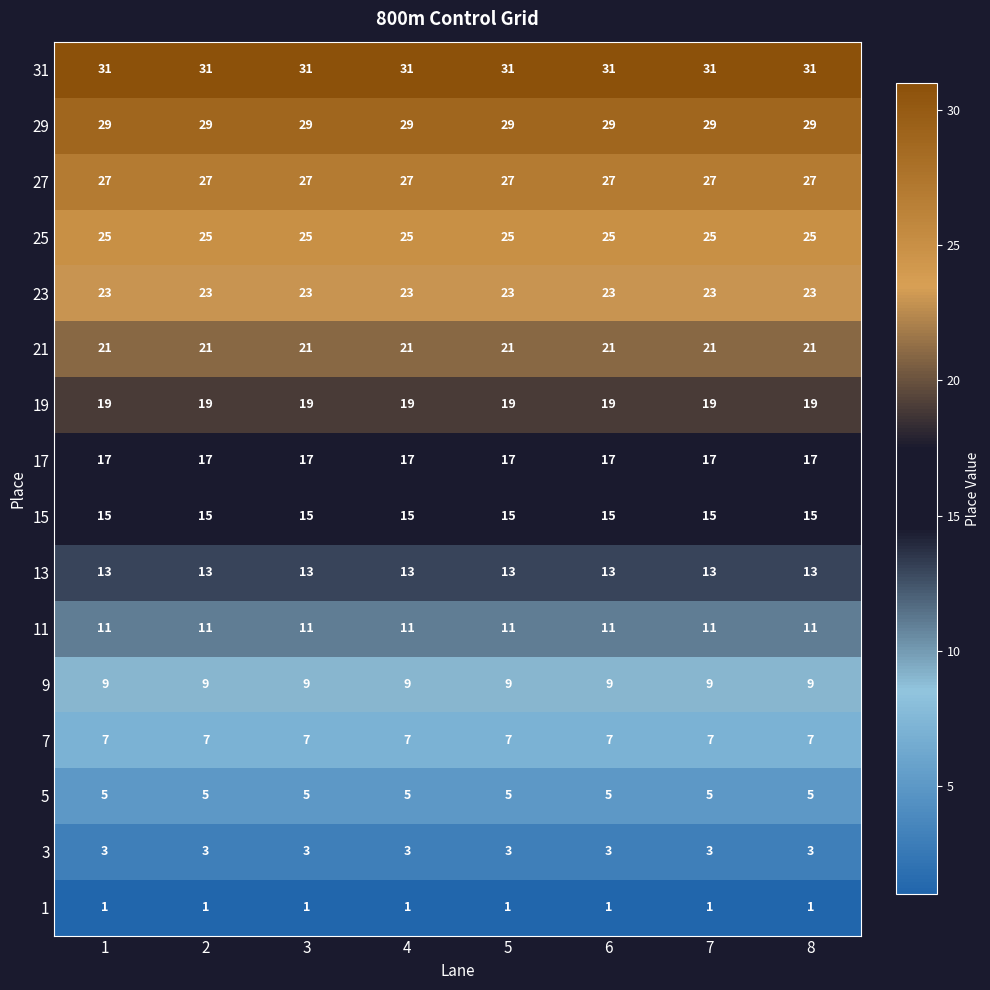

How many categories are shown in the chart?

8